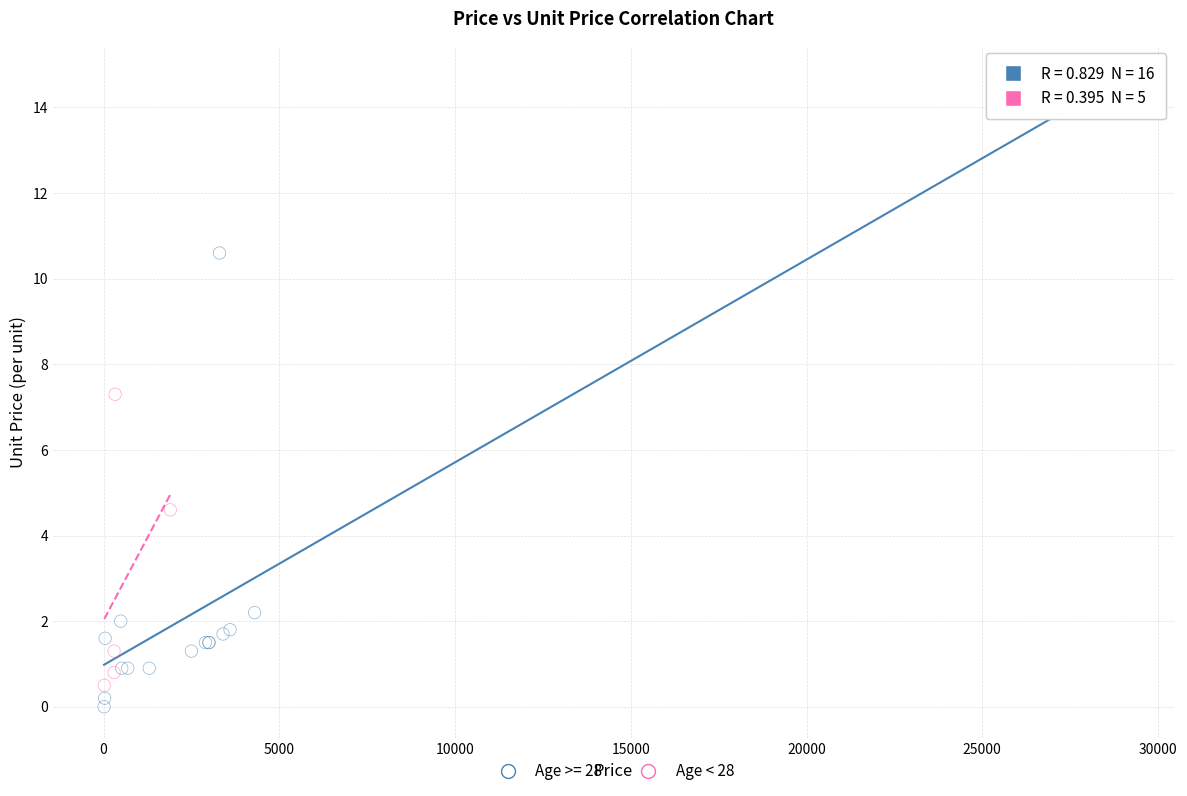

Which series has the widest spread of Y values?

Age >= 28